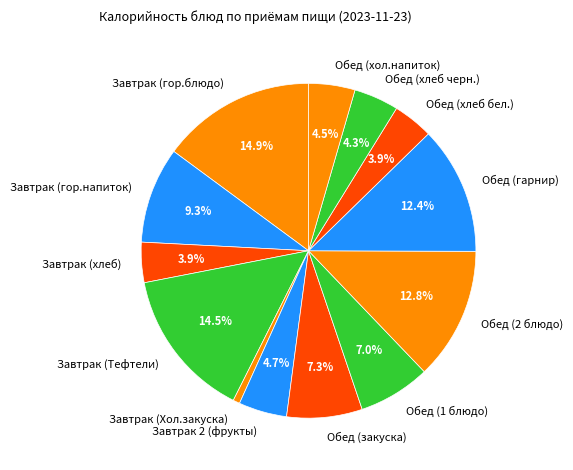

How many segments does this pie chart have?

13